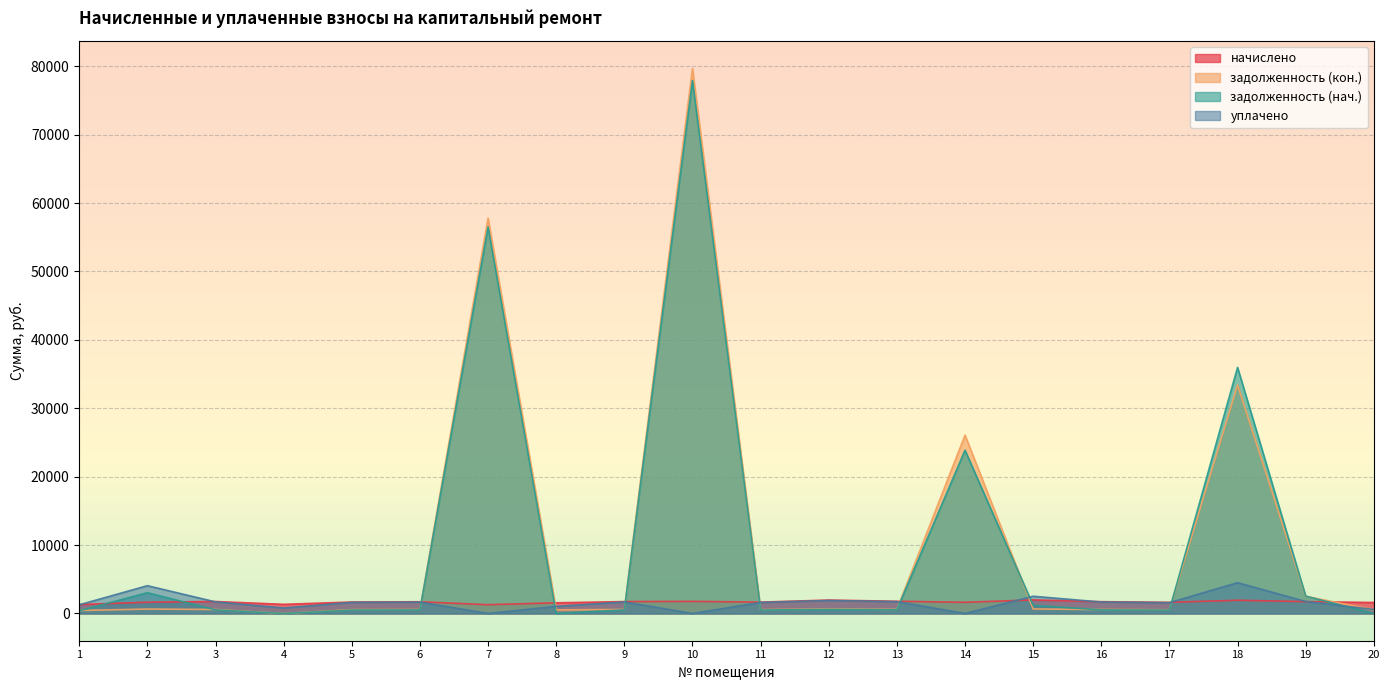

At which category does the chart reach its minimum across all series?

4